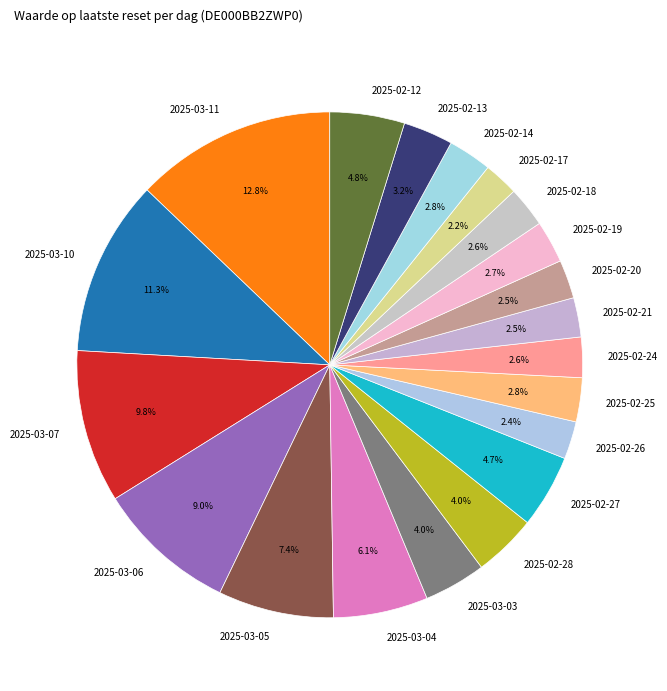

What percentage is the 2025-03-06 slice, to the nearest percent?

9%